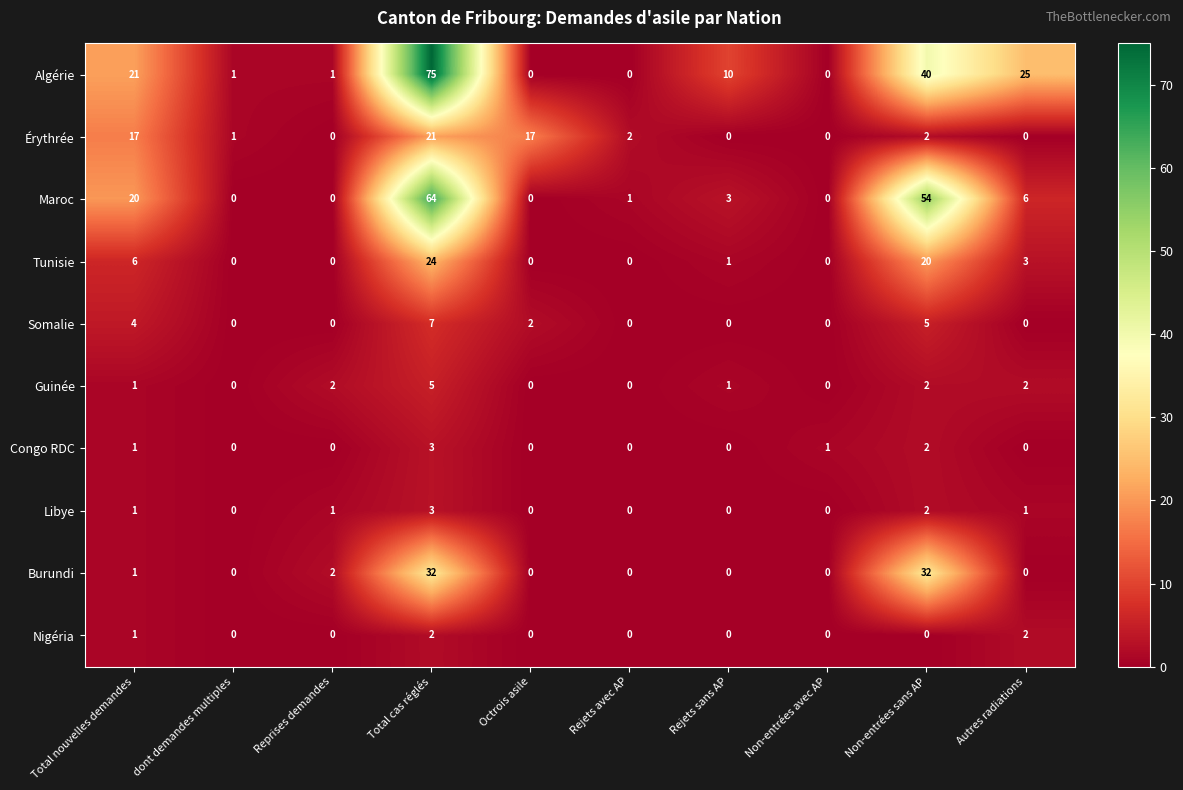

What is the sum of the Érythrée values at Autres radiations and Total cas réglés?

21